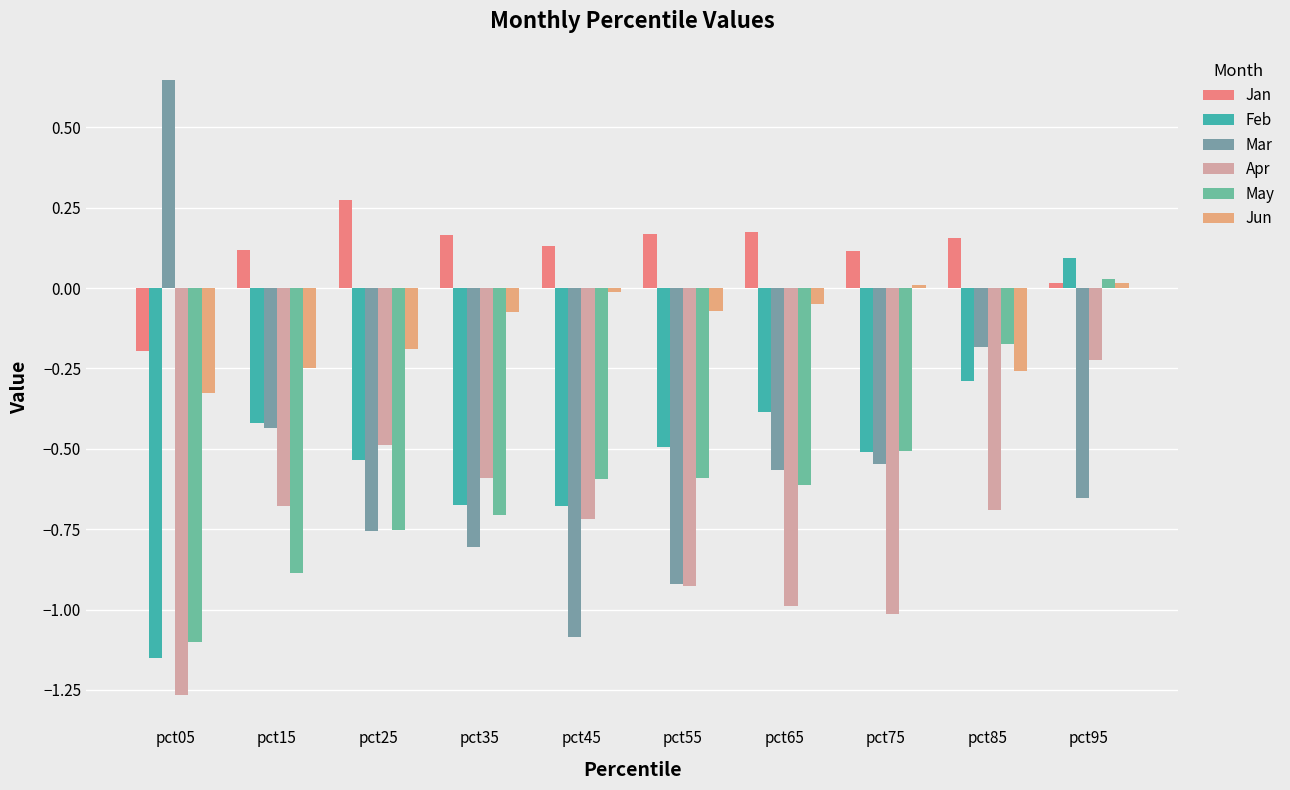

True or false: Jun has a value of -0.2 at pct25.

True